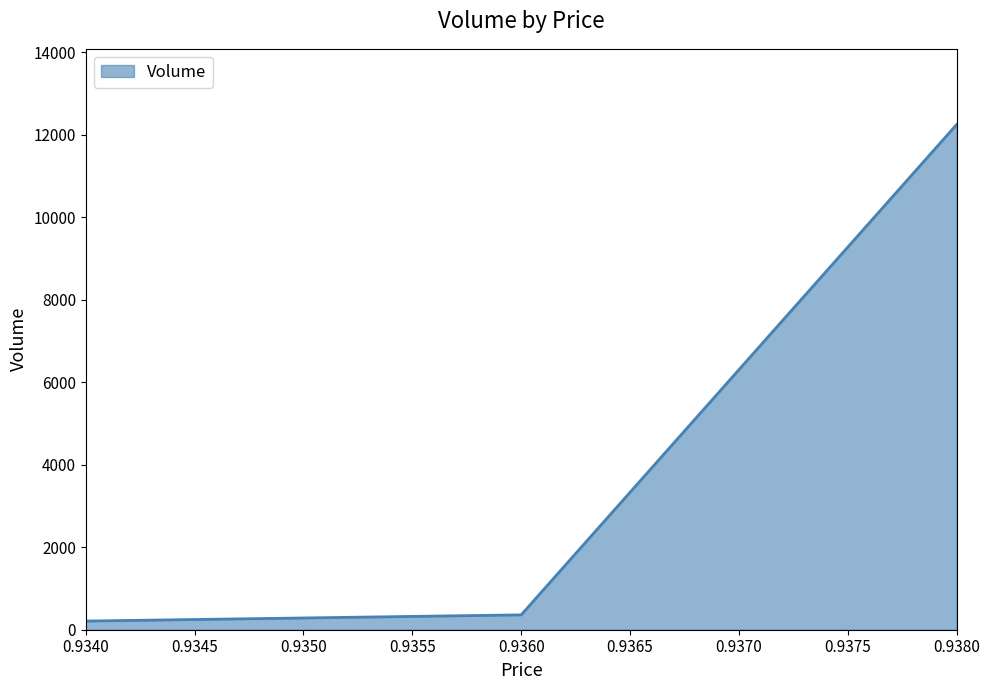

What is the maximum value shown in the chart?

12250